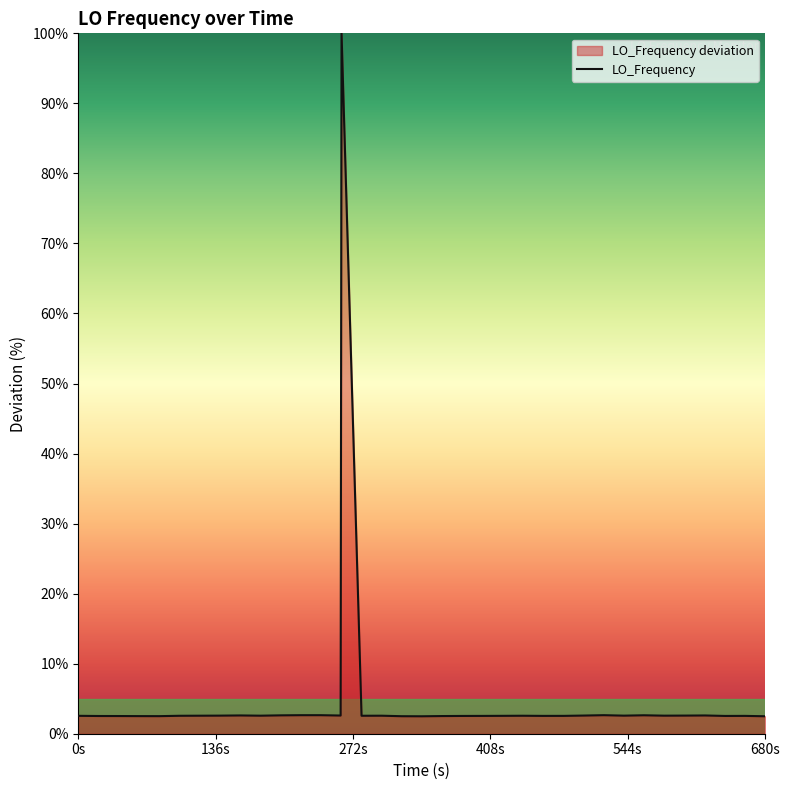

What is the maximum value shown in the chart?

100.0